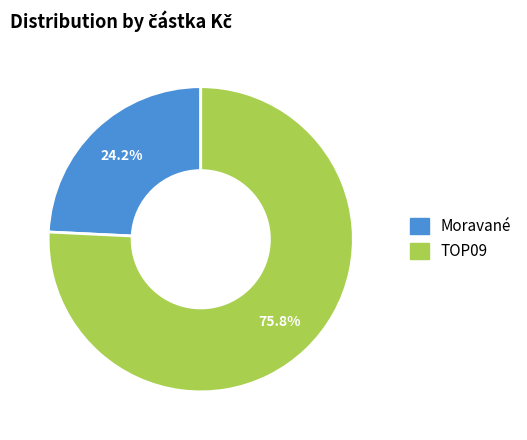

To the nearest percent, what is the average slice percentage?

50%